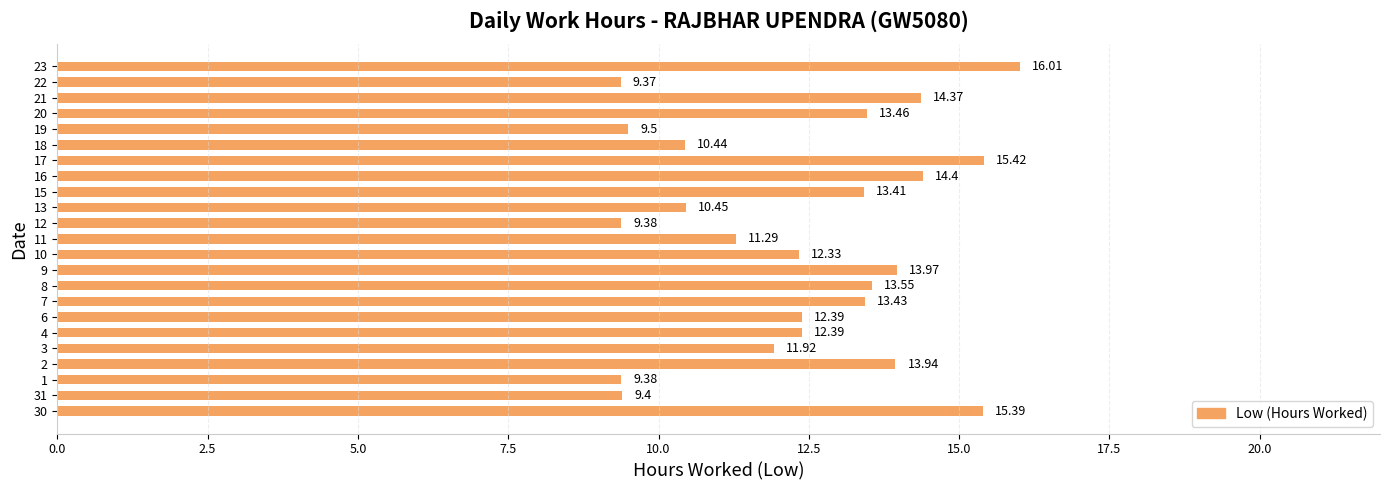

Is it true that the value at 11 is 11.3?

True